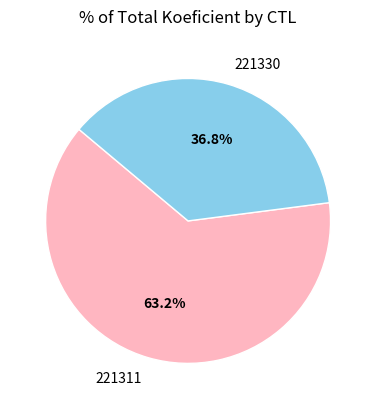

What percentage is the 221311 slice, to the nearest percent?

63%